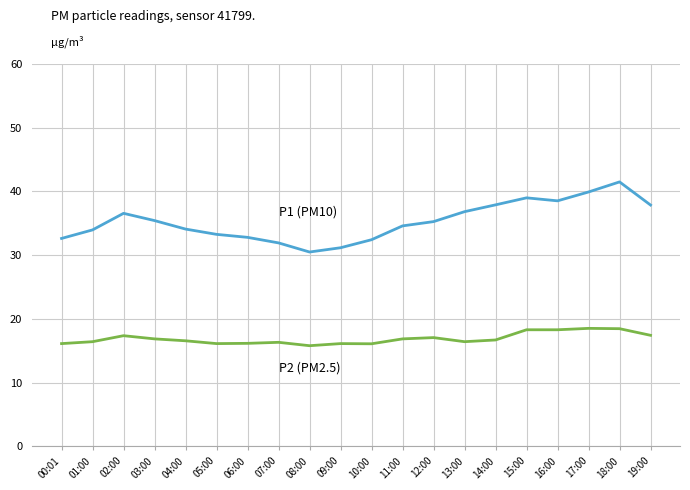

What position from the right is 05:00?

15